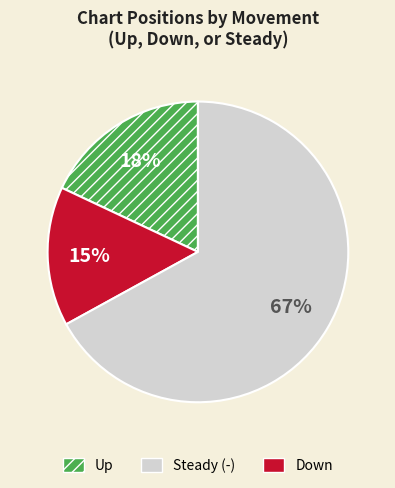

To the nearest percent, what is the difference between the largest and smallest slice percentages?

52%